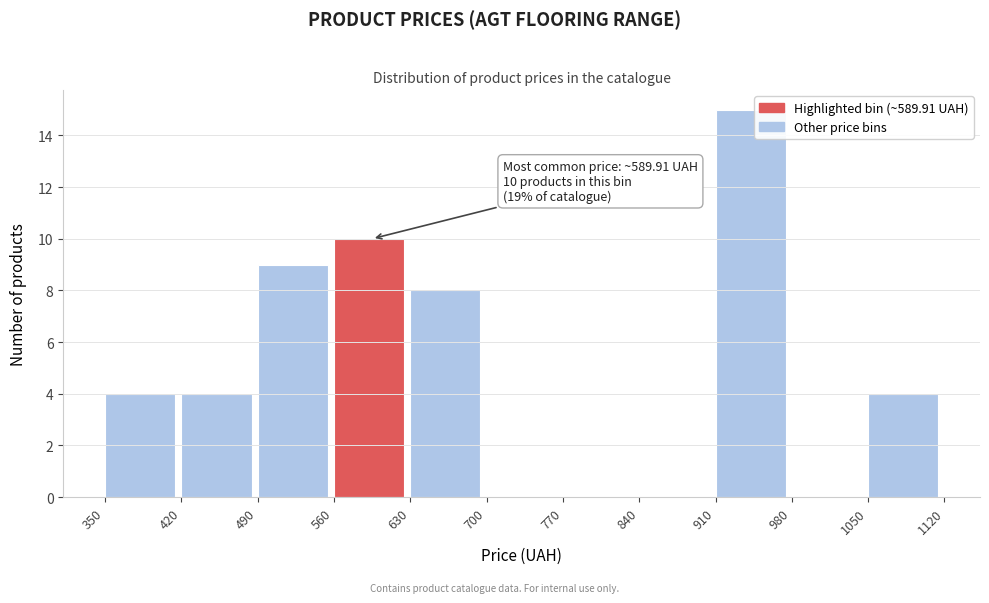

Over which range of the x-axis is the bar tallest?

910 to 980